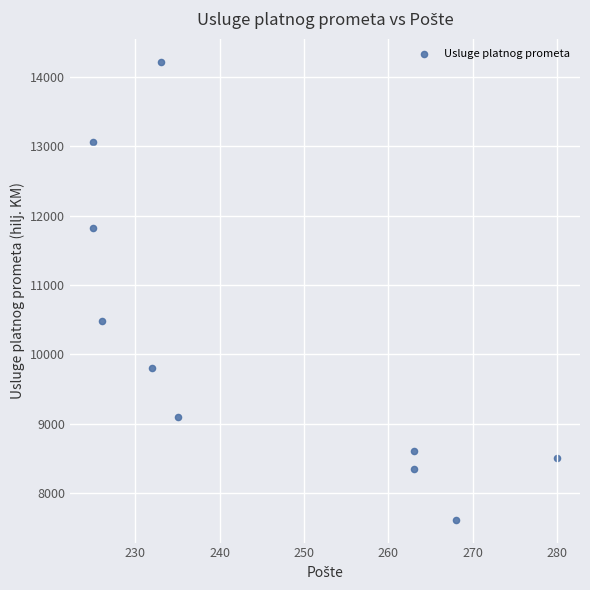

What Y value in the scatter plot is closest to 10918?

10486